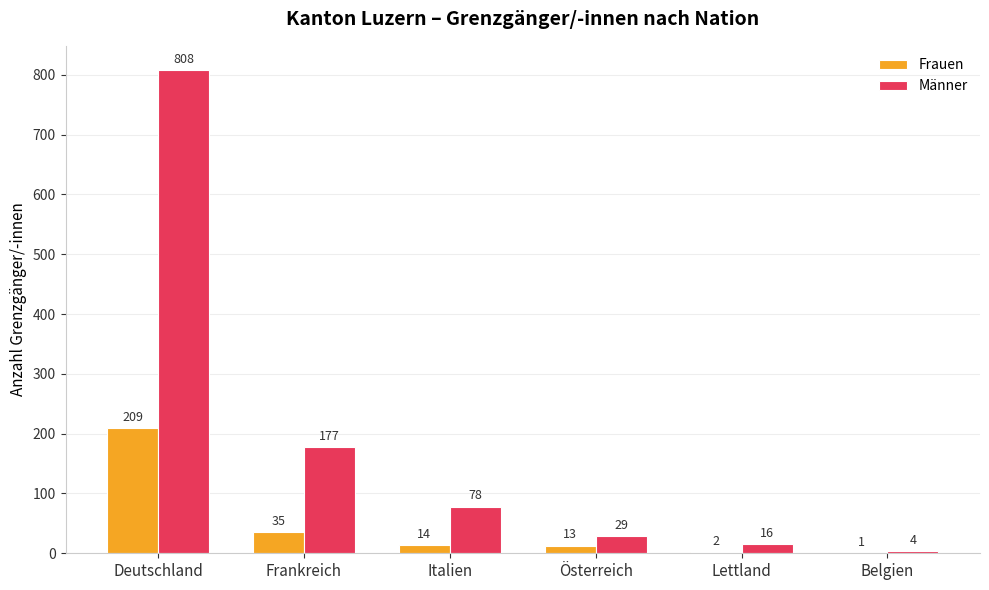

Where does the Männer series first go above 78?

Deutschland